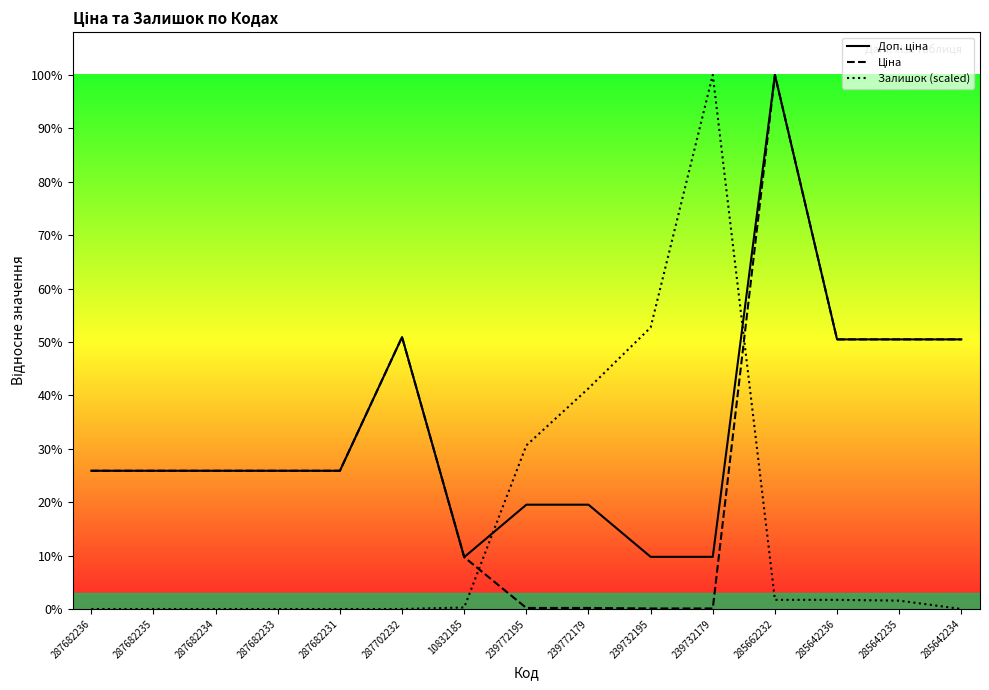

What is the difference between the maximum and minimum values in the Залишок (scaled) series?

58037.0